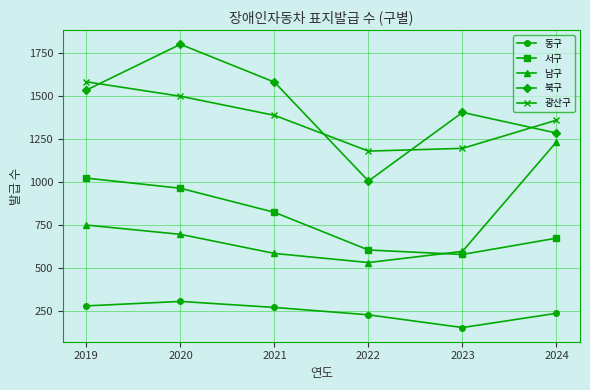

Does the chart display data point markers on the line(s)?

Yes